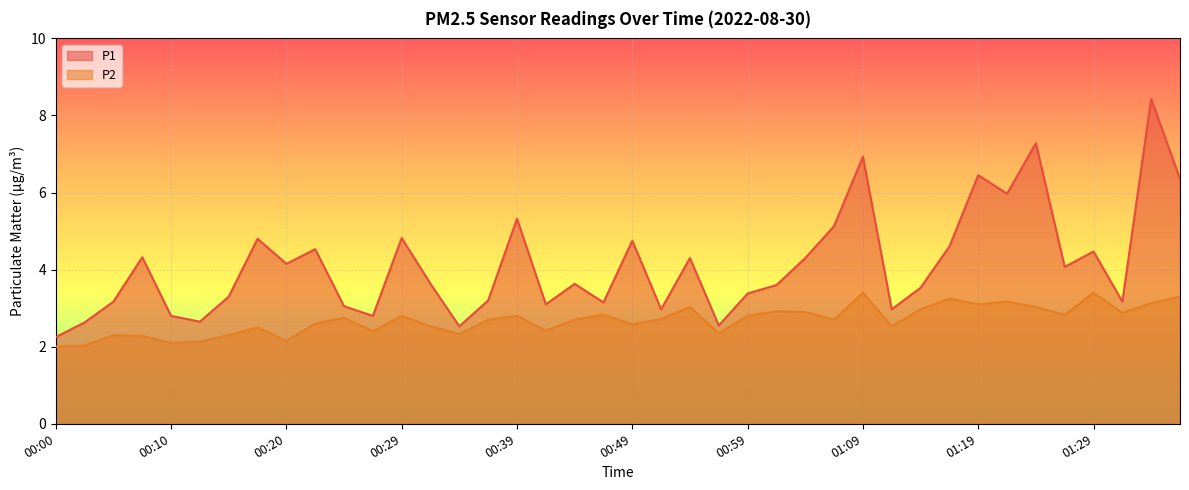

Reading left to right, list all the values displayed in this chart.

P1: 00:00=2.2	00:02=2.6	00:05=3.2	00:07=4.3	00:10=2.8	00:12=2.6	00:15=3.3	00:17=4.8	00:20=4.2	00:22=4.5	00:24=3.0	00:27=2.8	00:29=4.8	00:32=3.6	00:34=2.5	00:37=3.2	00:39=5.3	00:42=3.1	00:44=3.6	00:47=3.1	00:49=4.8	00:52=3.0	00:54=4.3	00:56=2.5	00:59=3.4	01:01=3.6	01:04=4.3	01:06=5.1	01:09=6.9	01:11=3.0	01:14=3.5	01:16=4.6	01:19=6.5	01:21=6.0	01:24=7.3	01:26=4.1	01:29=4.5	01:31=3.2	01:34=8.4	01:36=6.3
P2: 00:00=2.0	00:02=2.0	00:05=2.3	00:07=2.3	00:10=2.1	00:12=2.1	00:15=2.3	00:17=2.5	00:20=2.1	00:22=2.6	00:24=2.8	00:27=2.4	00:29=2.8	00:32=2.5	00:34=2.3	00:37=2.7	00:39=2.8	00:42=2.4	00:44=2.7	00:47=2.8	00:49=2.6	00:52=2.7	00:54=3.0	00:56=2.4	00:59=2.8	01:01=2.9	01:04=2.9	01:06=2.7	01:09=3.4	01:11=2.5	01:14=3.0	01:16=3.2	01:19=3.1	01:21=3.2	01:24=3.0	01:26=2.8	01:29=3.4	01:31=2.9	01:34=3.1	01:36=3.3